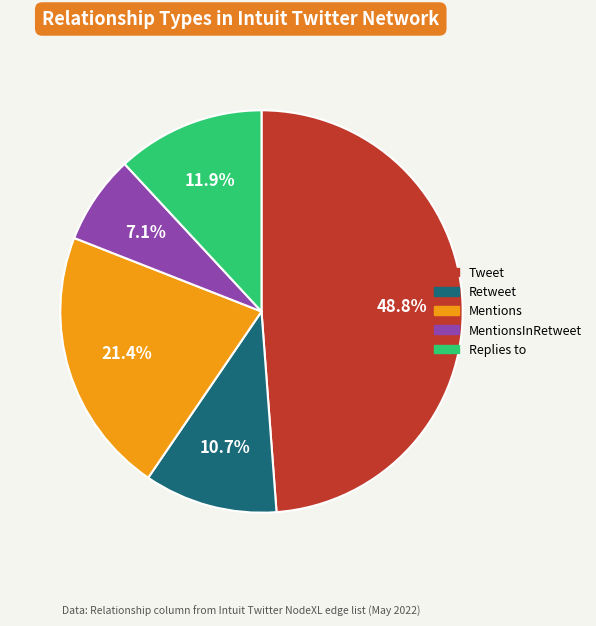

Does any single category account for the majority?

No